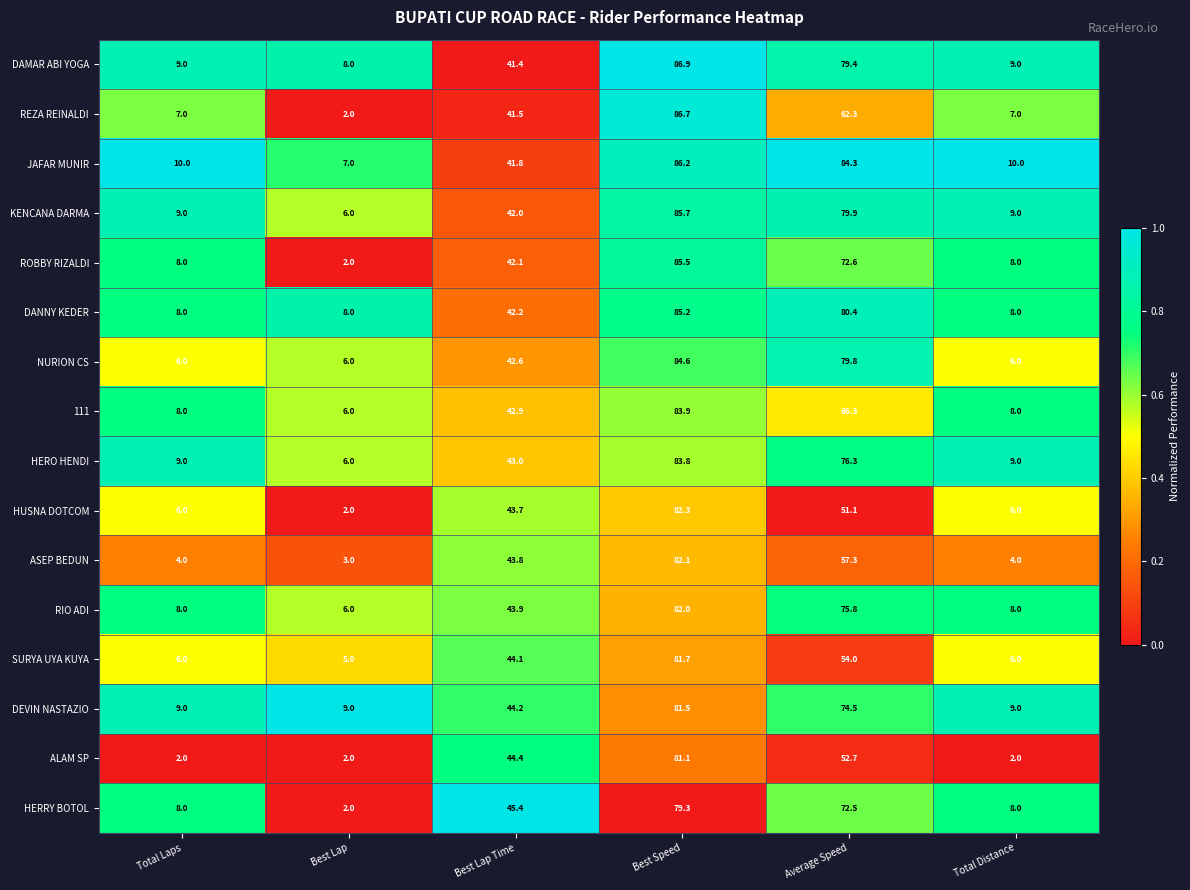

Rank the series by their maximum value, from highest to lowest.

DAMAR ABI YOGA, REZA REINALDI, JAFAR MUNIR, KENCANA DARMA, ROBBY RIZALDI, DANNY KEDER, NURION CS, 111, HERO HENDI, HUSNA DOTCOM, ASEP BEDUN, RIO ADI, SURYA UYA KUYA, DEVIN NASTAZIO, ALAM SP, HERRY BOTOL